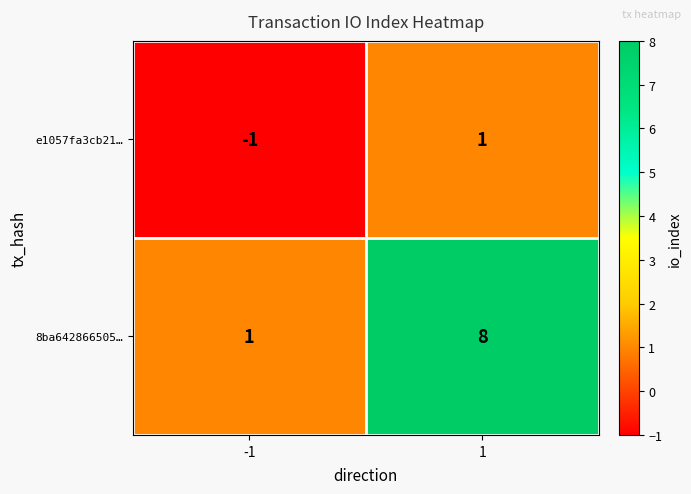

Reading right to left, what are all the values shown in this chart?

e1057fa3cb21…: 1=1	-1=-1
8ba642866505…: 1=8	-1=1